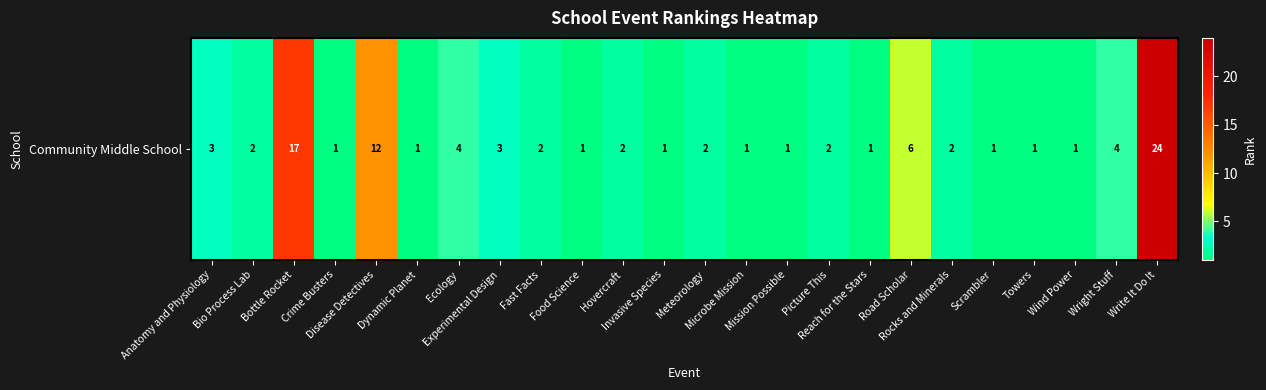

Reading left to right, list all the values displayed in this chart.

Anatomy and Physiology=3	Bio Process Lab=2	Bottle Rocket=17	Crime Busters=1	Disease Detectives=12	Dynamic Planet=1	Ecology=4	Experimental Design=3	Fast Facts=2	Food Science=1	Hovercraft=2	Invasive Species=1	Meteorology=2	Microbe Mission=1	Mission Possible=1	Picture This=2	Reach for the Stars=1	Road Scholar=6	Rocks and Minerals=2	Scrambler=1	Towers=1	Wind Power=1	Wright Stuff=4	Write It Do It=24